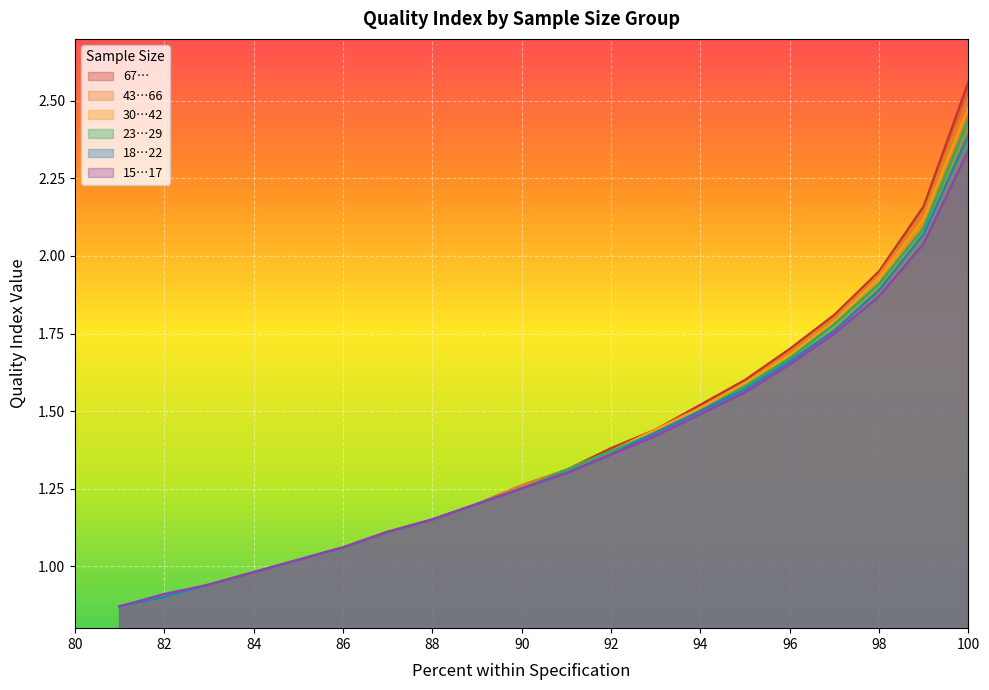

How many lines are shown in the chart?

6